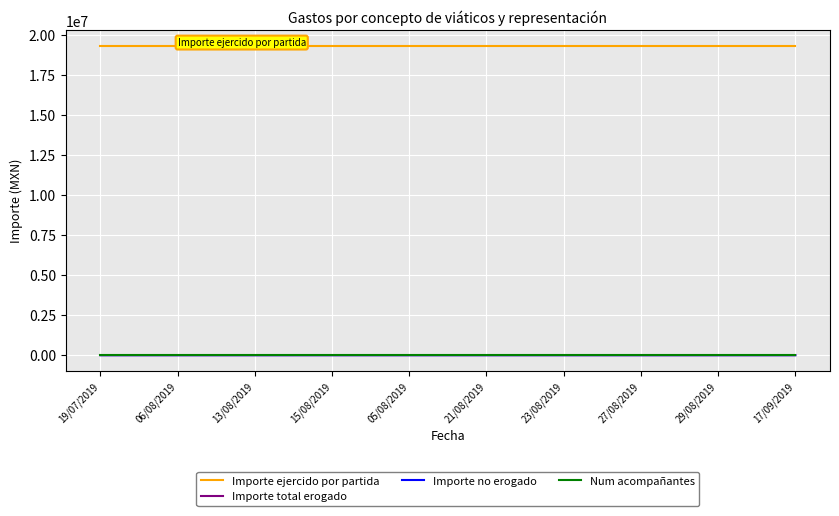

Does the chart have visible grid lines?

Yes